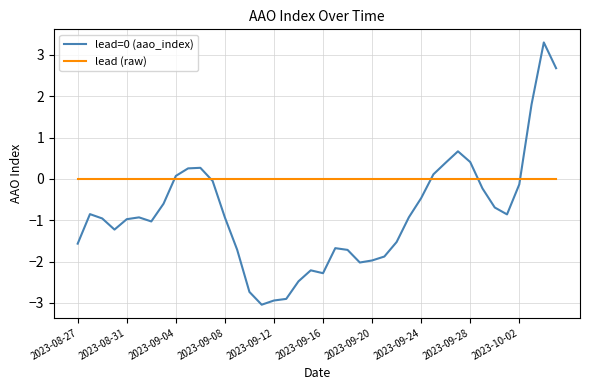

Which series has the largest total across all categories?

lead (raw)